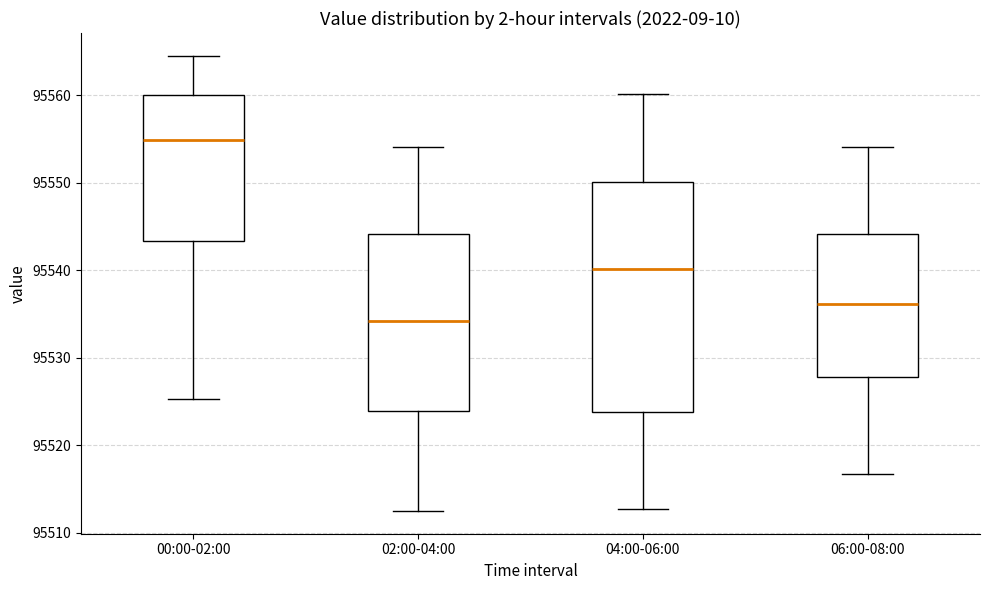

Where does the upper whisker of the box for 02:00-04:00 end on the y-axis? The values are not printed on the chart, so give them approximately, as read against the axis.

95554